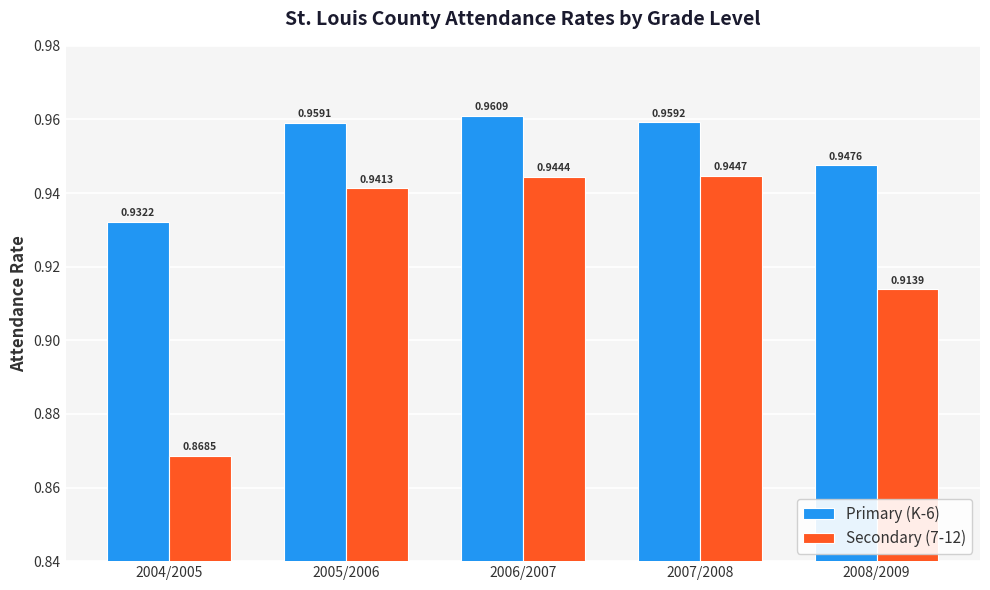

What is the sum of the Primary (K-6) values at 2004/2005 and 2008/2009?

1.9